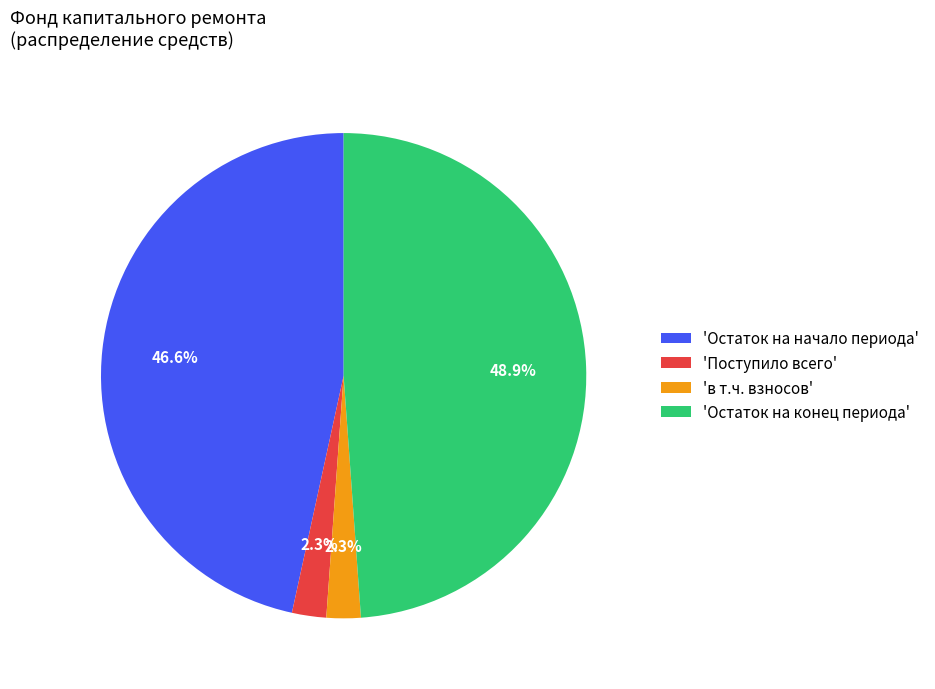

Which category has the biggest portion of the pie?

'Остаток на конец периода'